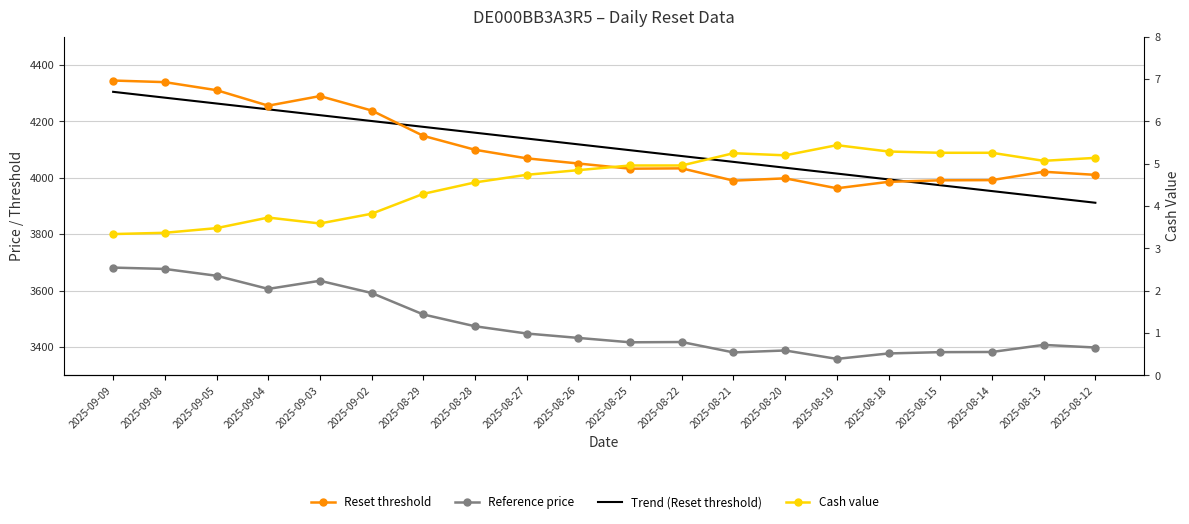

Reading left to right, extract all data points from this chart.

Reset threshold: 4345.0	4339.3	4310.9	4255.9	4289.9	4238.8	4149.0	4099.7	4069.3	4050.9	4032.7	4033.8	3990.3	3998.4	3963.3	3986.0	3991.5	3992.2	4021.8	4010.8
Reference price: 3682.2	3677.4	3653.3	3606.7	3635.5	3592.2	3516.1	3474.3	3448.6	3433.0	3417.5	3418.5	3381.6	3388.5	3358.7	3378.0	3382.6	3383.2	3408.3	3399.0
Trend (Reset threshold): 4305.0	4284.3	4263.6	4242.9	4222.3	4201.6	4180.9	4160.2	4139.5	4118.8	4098.1	4077.4	4056.8	4036.1	4015.4	3994.7	3974.0	3953.3	3932.6	3911.9
Cash value: 3.3	3.4	3.5	3.7	3.6	3.8	4.3	4.6	4.7	4.8	5.0	5.0	5.2	5.2	5.4	5.3	5.3	5.3	5.1	5.1